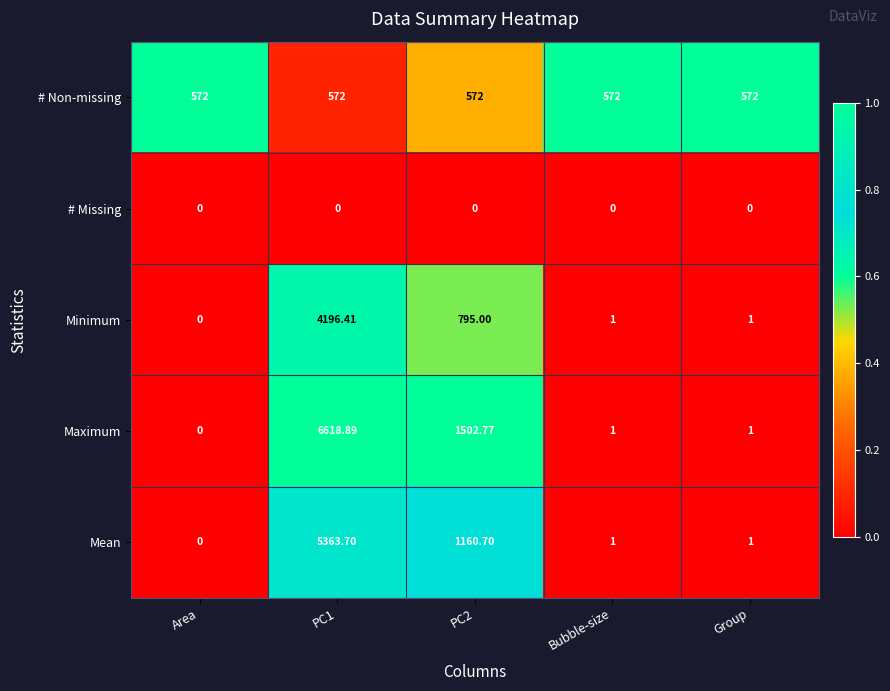

Rank the series by their average value, from highest to lowest.

Maximum, Mean, Minimum, # Non-missing, # Missing